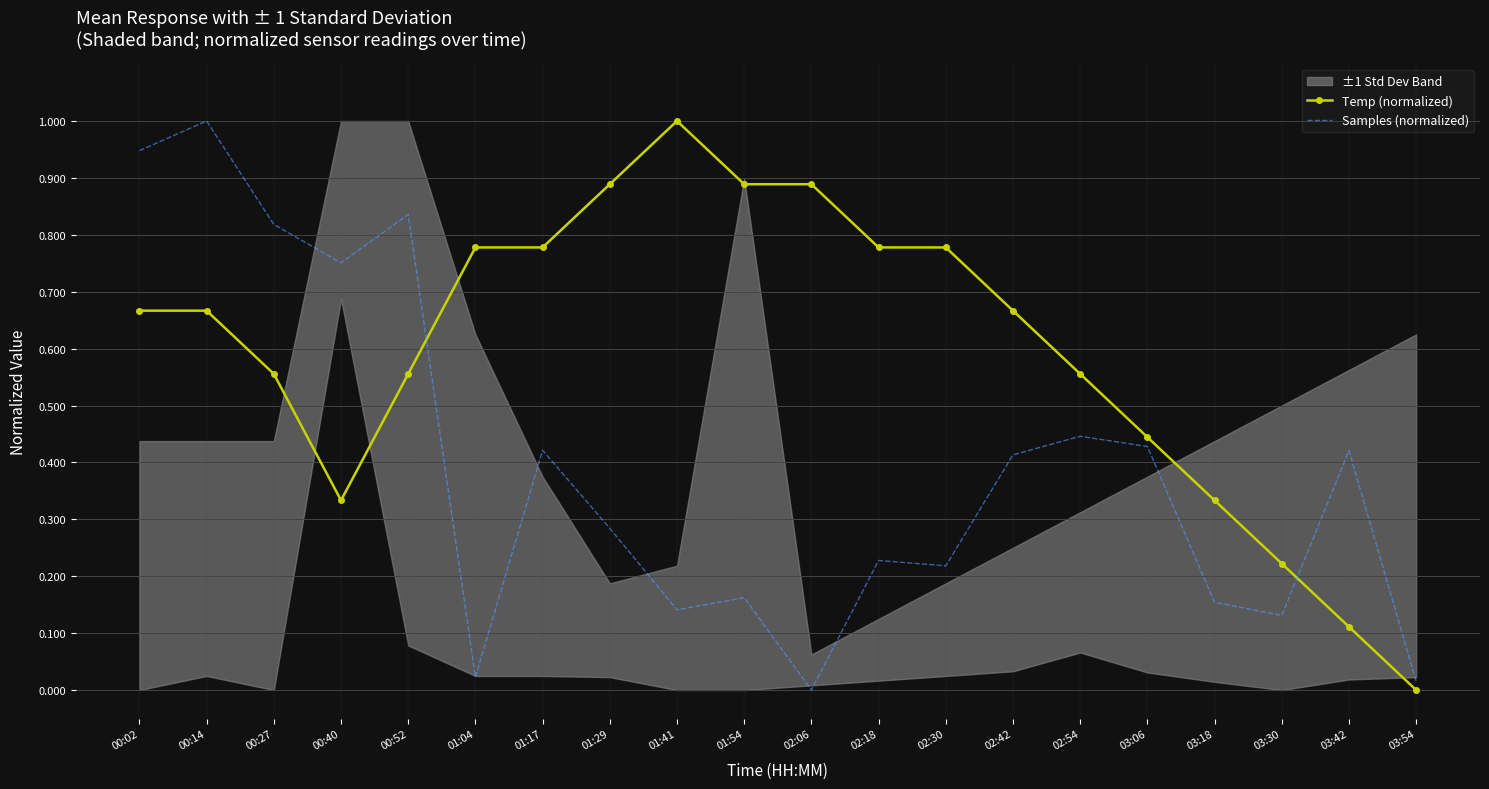

What is the maximum value for Samples (normalized)?

1.0